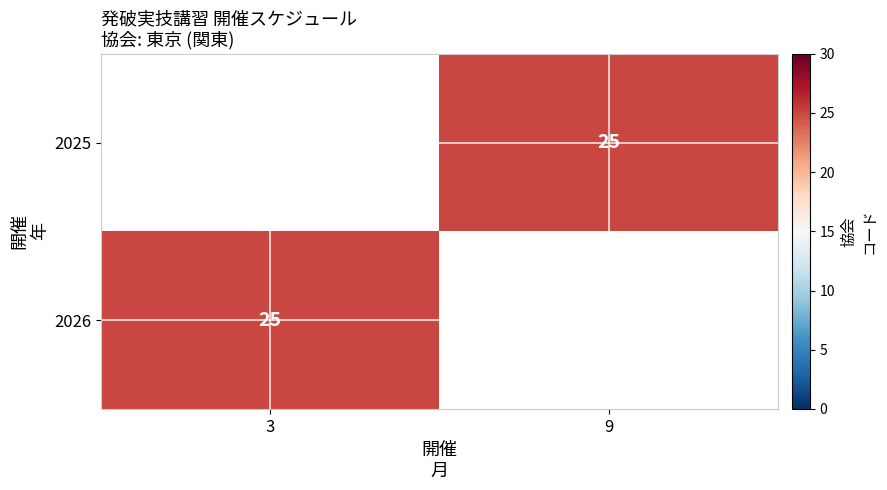

Rank the series by their maximum value, from highest to lowest.

2025, 2026